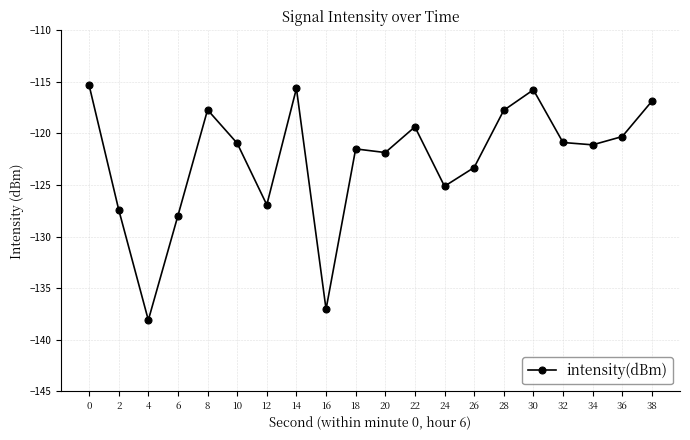

What is the change in value from 16 to 36?

+16.7